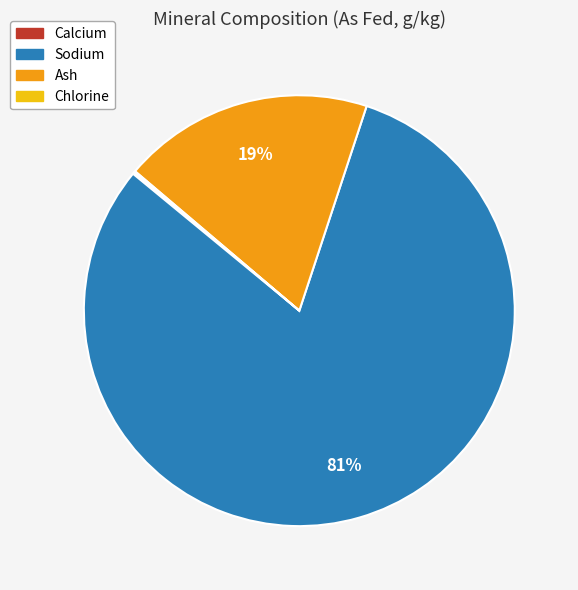

To the nearest percent, what portion does Sodium represent?

81%